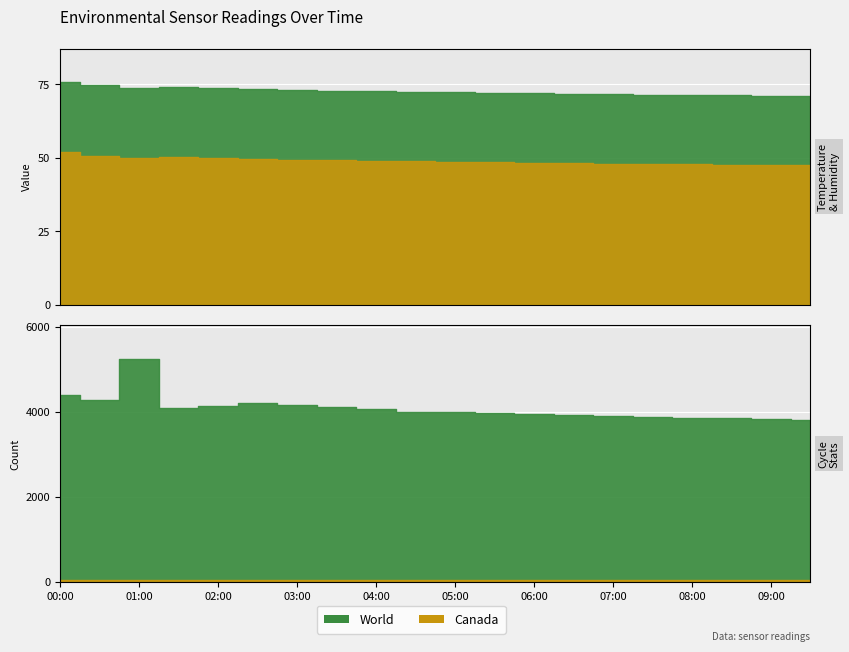

Read the Max_cycle value at 02:00.

4138.0